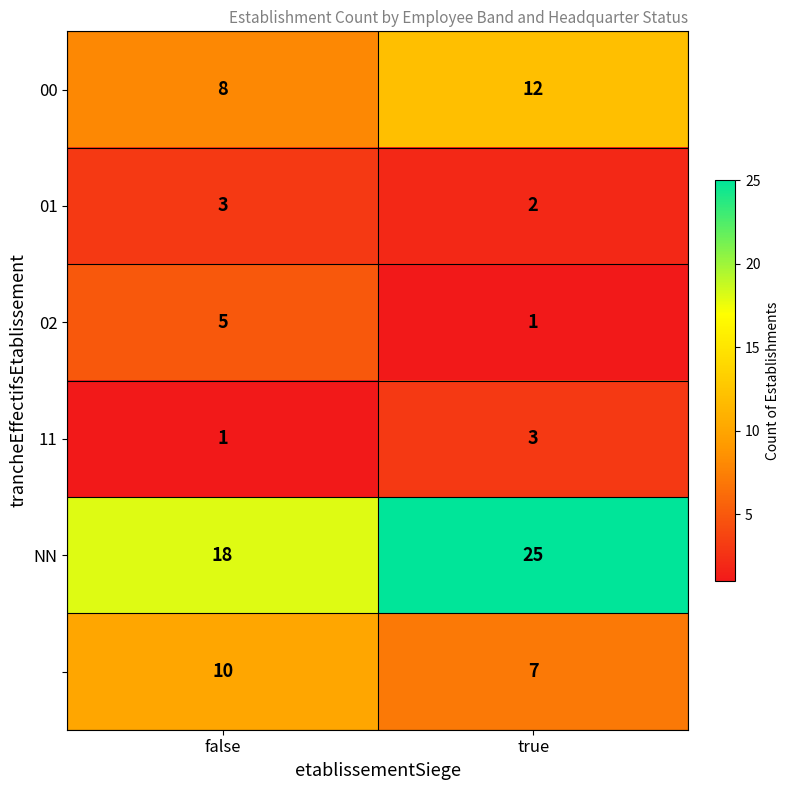

At which category does the chart reach its peak across all series?

true